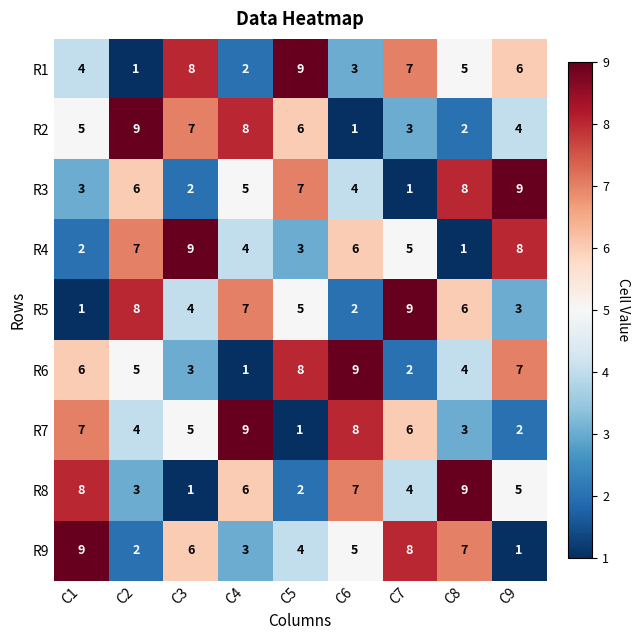

How many values in the R1 series are below 5?

4